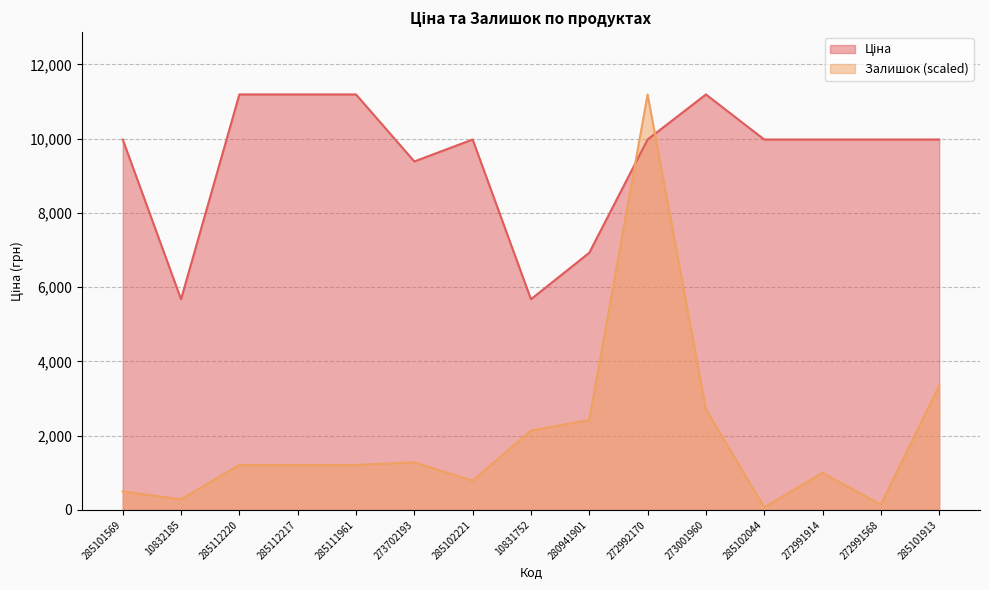

What is the difference between the second highest and minimum values in the Ціна series?

5514.3